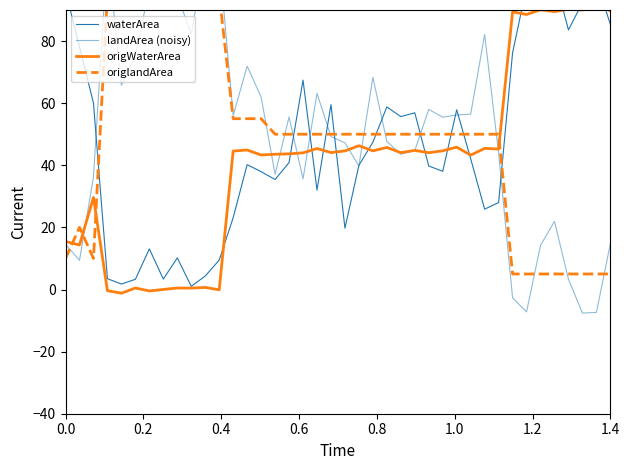

Reading left to right, extract all data points from this chart.

waterArea: 96.1	78.1	60.0	3.5	1.8	3.3	13.1	3.4	10.2	1.0	4.3	9.5	23.1	40.2	37.9	35.4	40.9	67.4	32.0	59.5	19.8	40.0	47.4	58.8	55.7	56.9	39.8	38.1	57.9	42.1	25.9	28.0	76.2	97.5	92.1	100.4	83.6	92.4	99.4	85.4
landArea (noisy): 14.6	9.4	36.3	109.1	65.7	75.5	96.9	90.3	94.7	82.2	108.2	106.7	56.0	71.9	62.0	37.1	55.5	35.6	63.2	49.3	47.2	39.8	68.3	47.7	43.6	44.7	58.0	55.5	56.2	56.5	82.1	43.9	-2.7	-7.2	14.2	21.9	3.3	-7.6	-7.4	14.8
origWaterArea: 15.5	14.3	29.6	-0.4	-1.2	0.5	-0.5	0.0	0.5	0.4	0.7	-0.1	44.6	44.9	43.3	43.6	43.7	44.0	45.4	44.1	44.6	46.3	44.6	45.7	44.1	44.8	44.0	44.7	45.8	43.3	45.4	45.2	89.4	88.6	90.1	89.5	90.2	90.0	91.6	89.8
origlandArea: 10.0	20.0	10.0	95.0	95.0	95.0	95.0	95.0	95.0	95.0	95.0	95.0	55.0	55.0	55.0	50.0	50.0	50.0	50.0	50.0	50.0	50.0	50.0	50.0	50.0	50.0	50.0	50.0	50.0	50.0	50.0	50.0	5.0	5.0	5.0	5.0	5.0	5.0	5.0	5.0